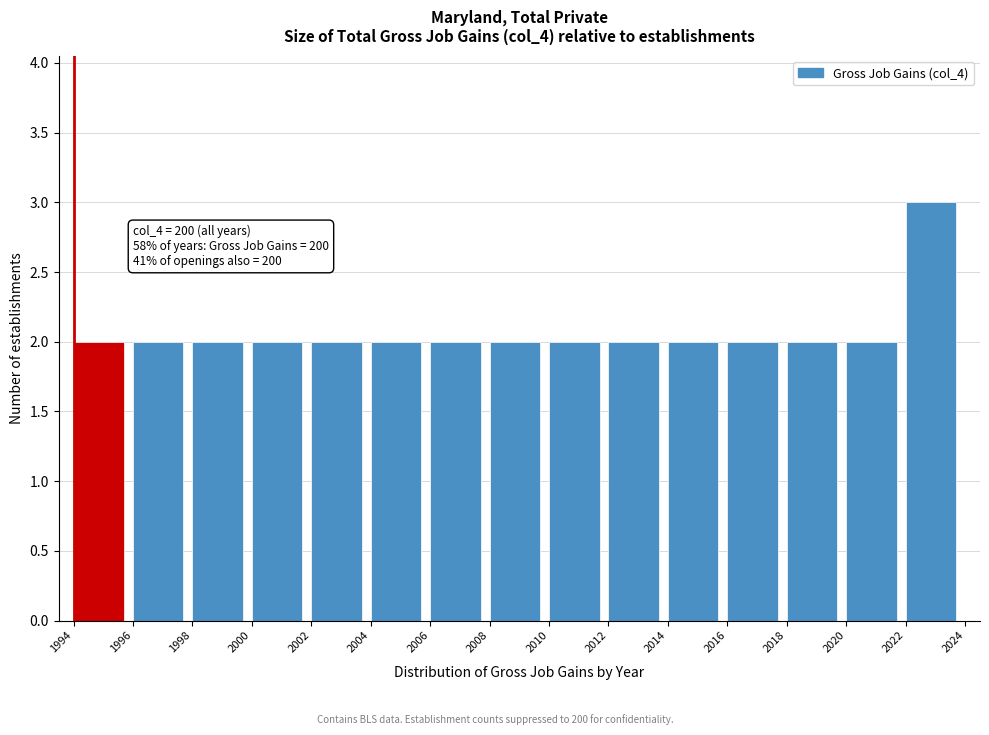

Which range on the x-axis has the tallest bar?

2022 to 2024